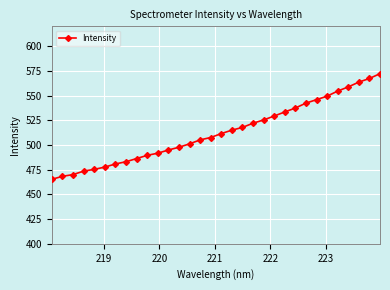

What is the sum of all values?

16412.4